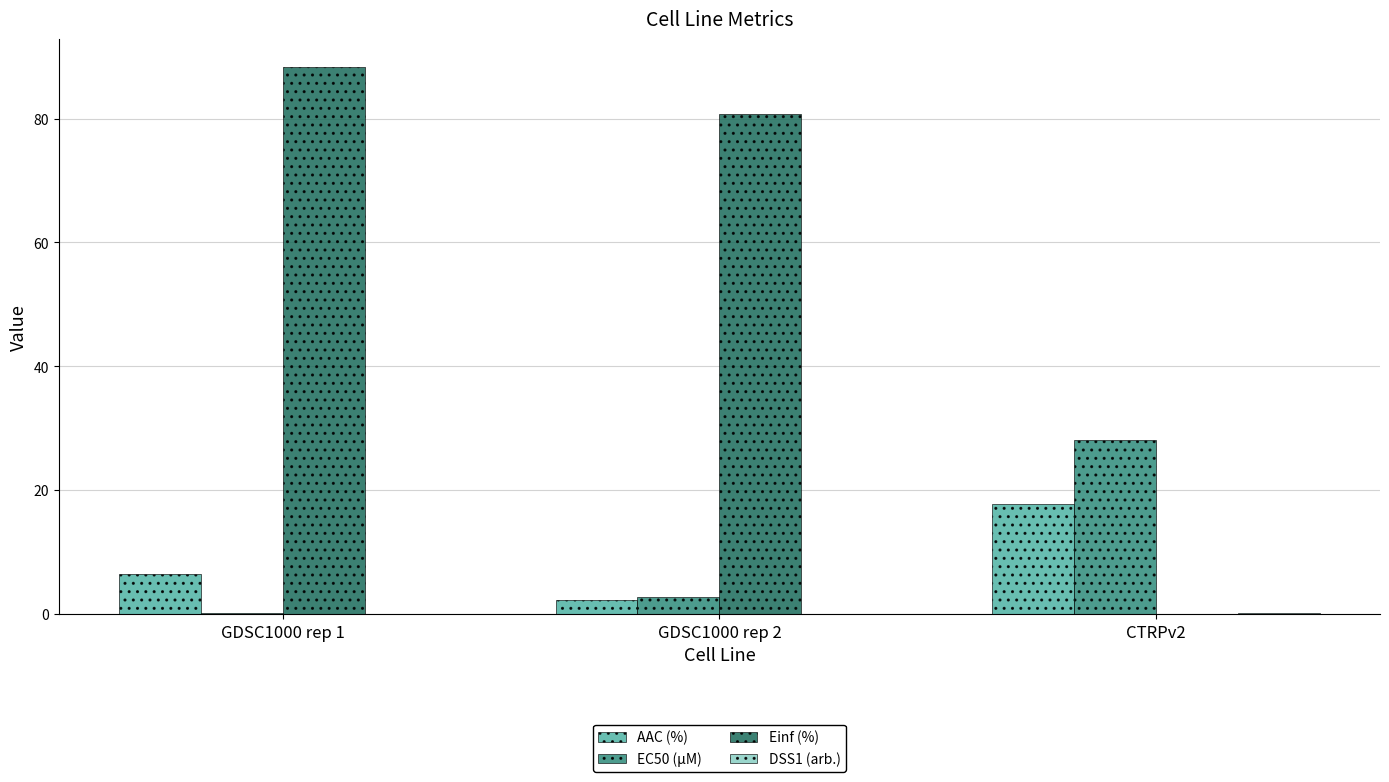

How many groups of bars are there?

3